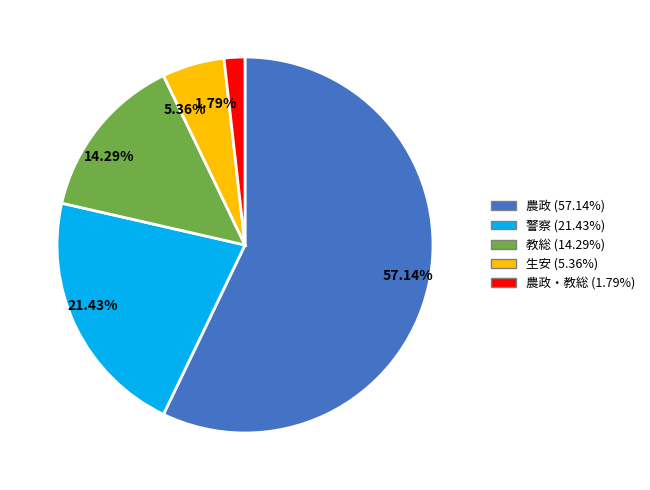

Is the sum of 5.36% and 57.14% greater than half?

Yes